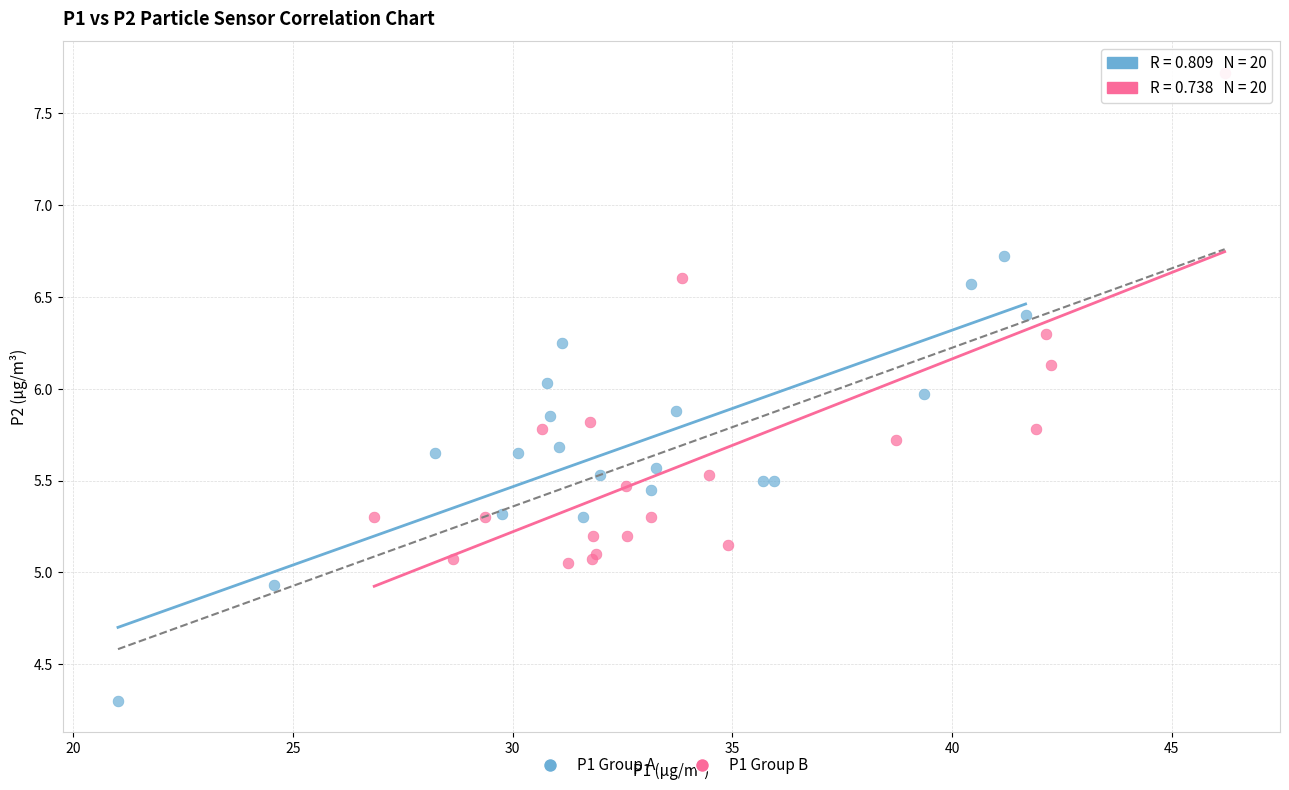

Which series contains the lowest Y value?

P1 Group A